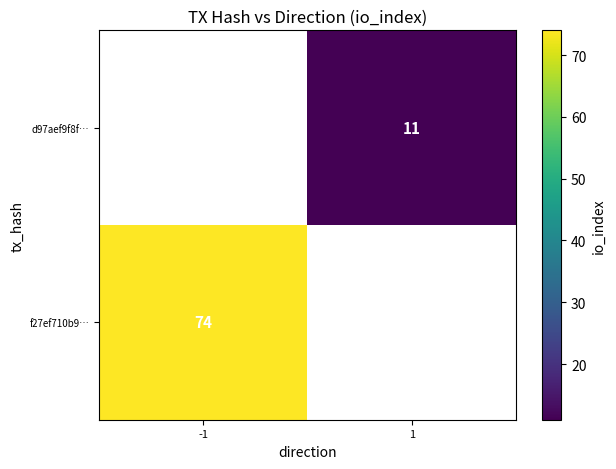

The d97aef9f8f… series shows 11 at 1. True or false?

True